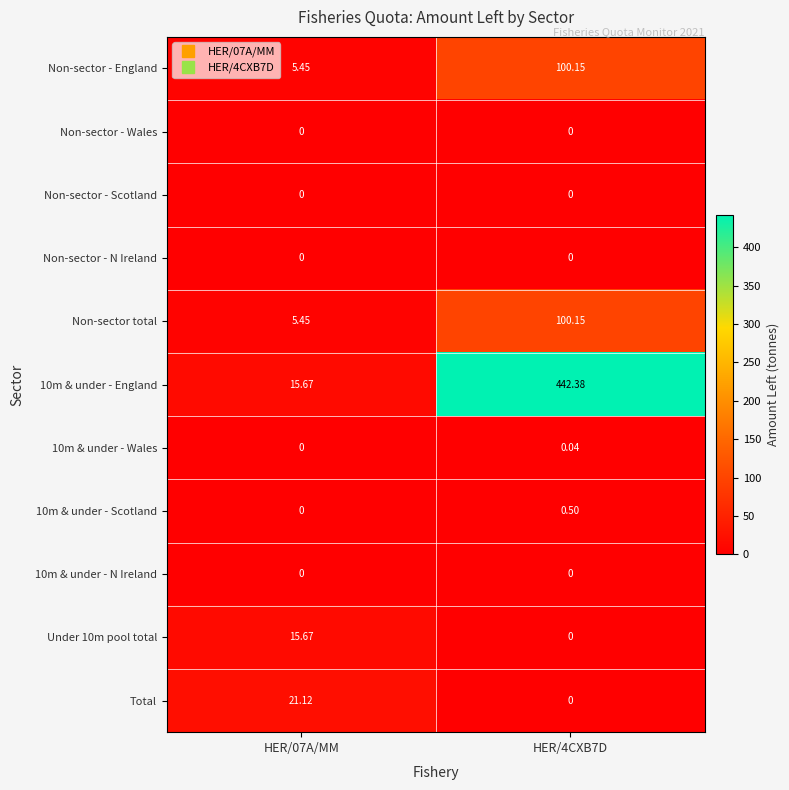

Is the value of Total at HER/07A/MM greater than the value of 10m & under - Scotland at HER/4CXB7D?

Yes